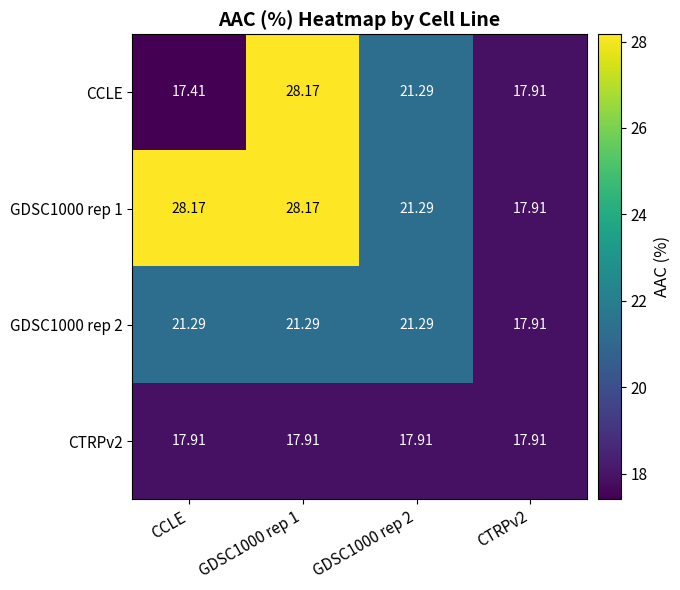

Which label corresponds to the smallest value in the chart?

CCLE